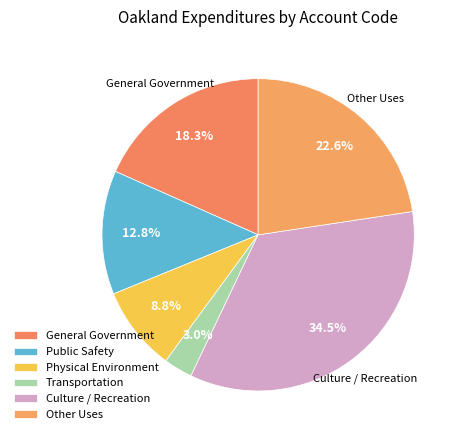

Count the number of slices in the pie.

6